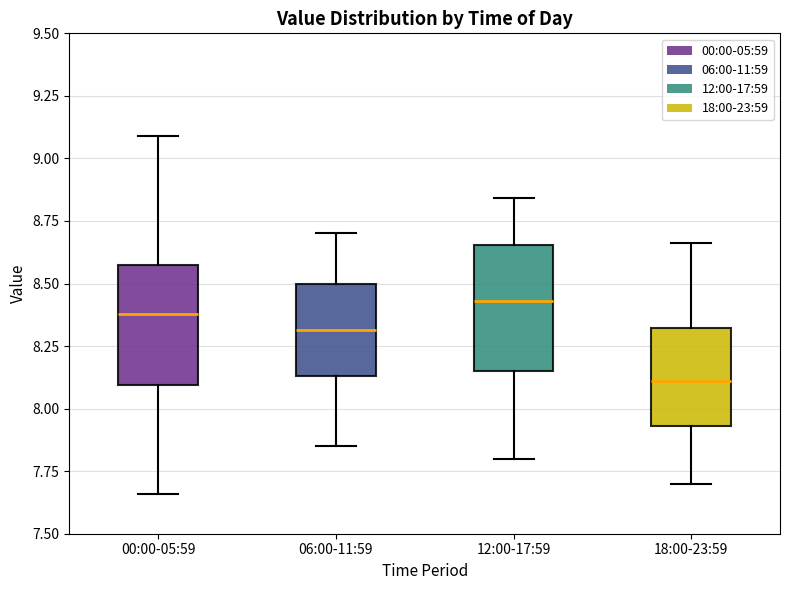

Reading left to right, read every box against the y-axis: the position of its median line, the range the box covers, and the ends of its whiskers. The values are not printed on the chart, so give them approximately, as read against the axis.

00:00-05:59: median 8.40, box 8.10 to 8.55, whiskers 7.65 to 9.10
06:00-11:59: median 8.30, box 8.15 to 8.50, whiskers 7.85 to 8.70
12:00-17:59: median 8.45, box 8.15 to 8.65, whiskers 7.80 to 8.85
18:00-23:59: median 8.10, box 7.95 to 8.30, whiskers 7.70 to 8.65